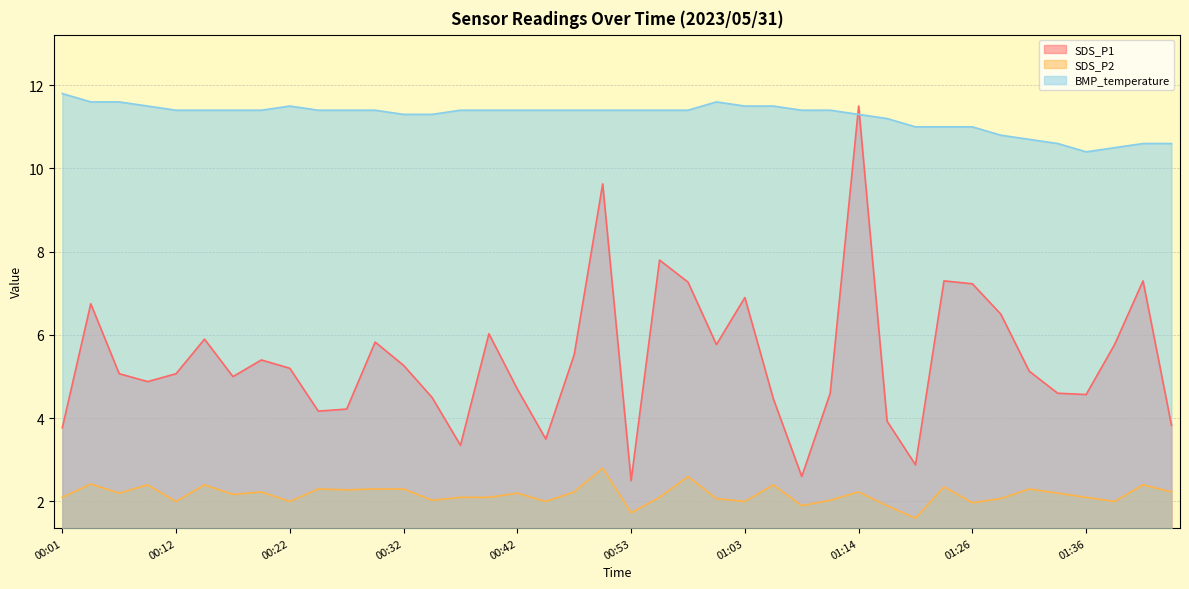

How many values in the SDS_P1 series exceed 5?

22